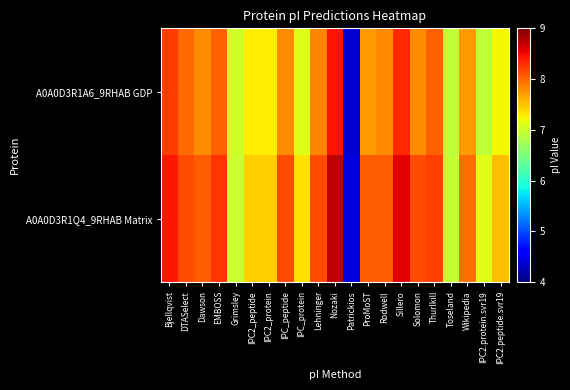

What is the total value across all series at Thurlkill?

16.2